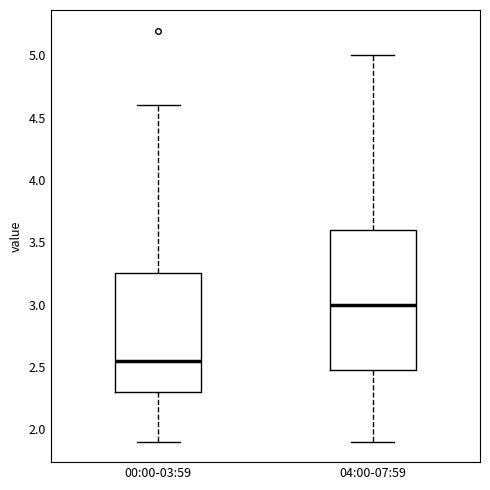

Which box's median line is the lowest?

00:00-03:59